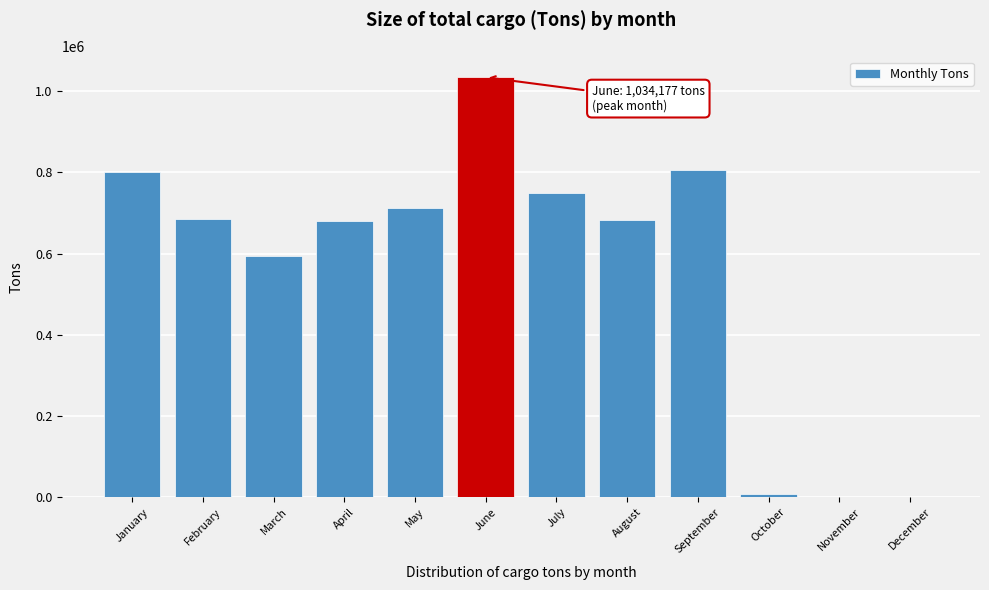

Where is the data nearest to the value 517088?

March